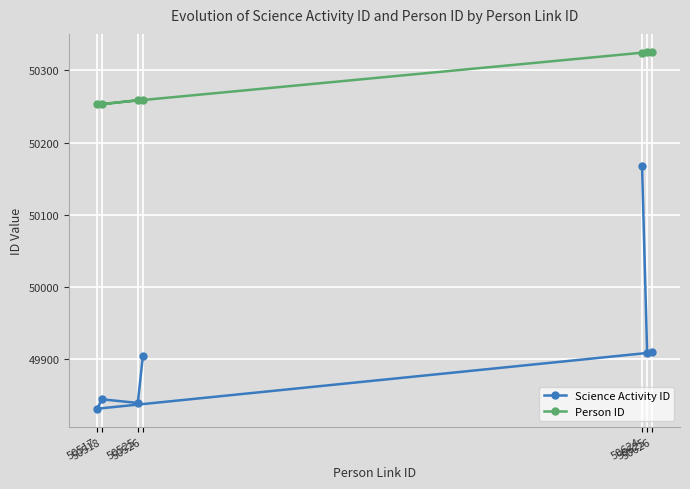

True or false: Science Activity ID has a value of 49904 at 50526.

True